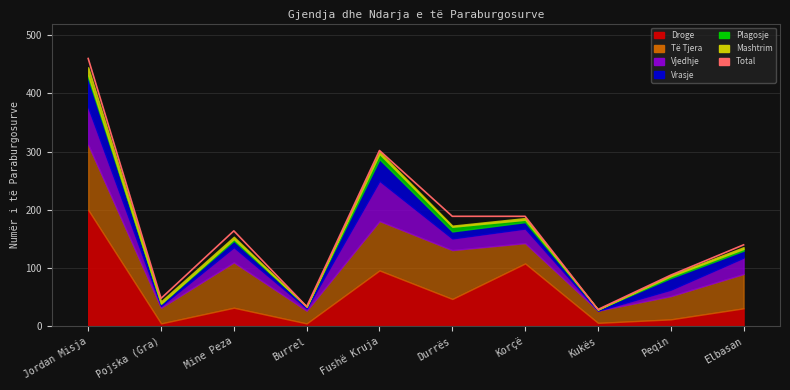

How many interior local peaks (higher than both neighbors) does the data have?

2